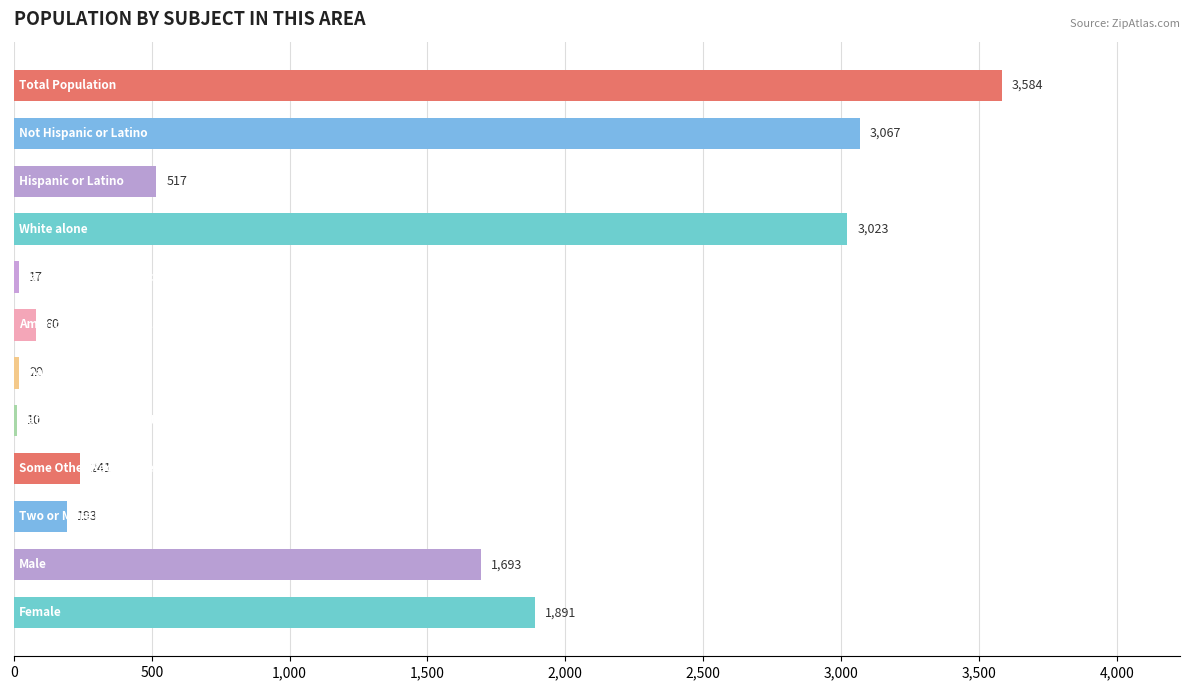

How many categories are shown in the chart?

12